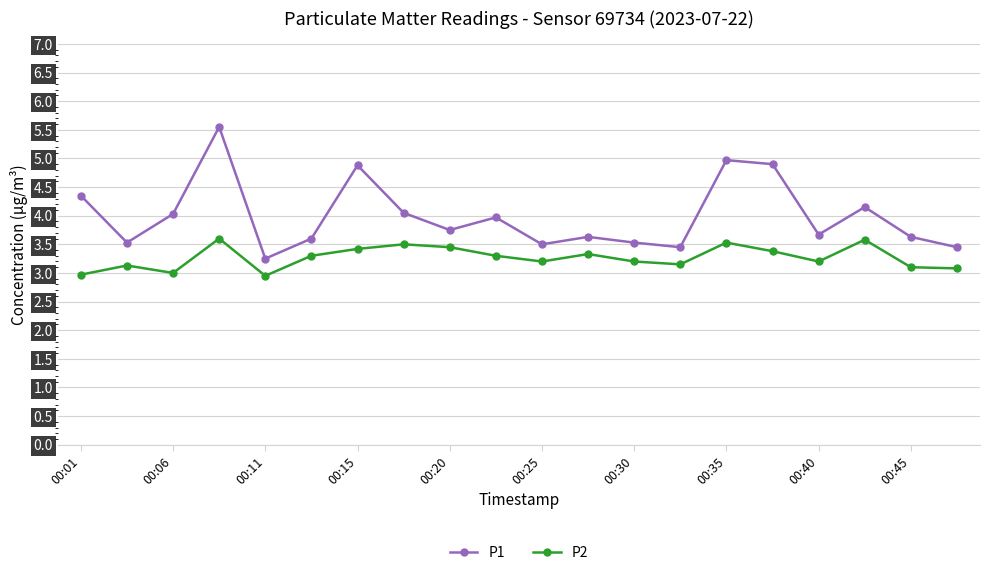

Count the number of data series in this chart.

2